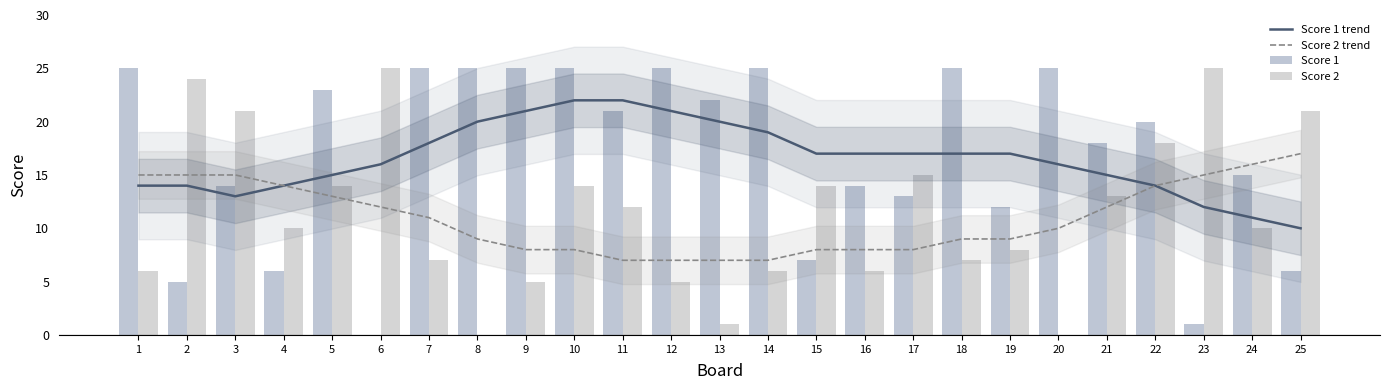

Which category has the lowest value in the Score 1 series?

6